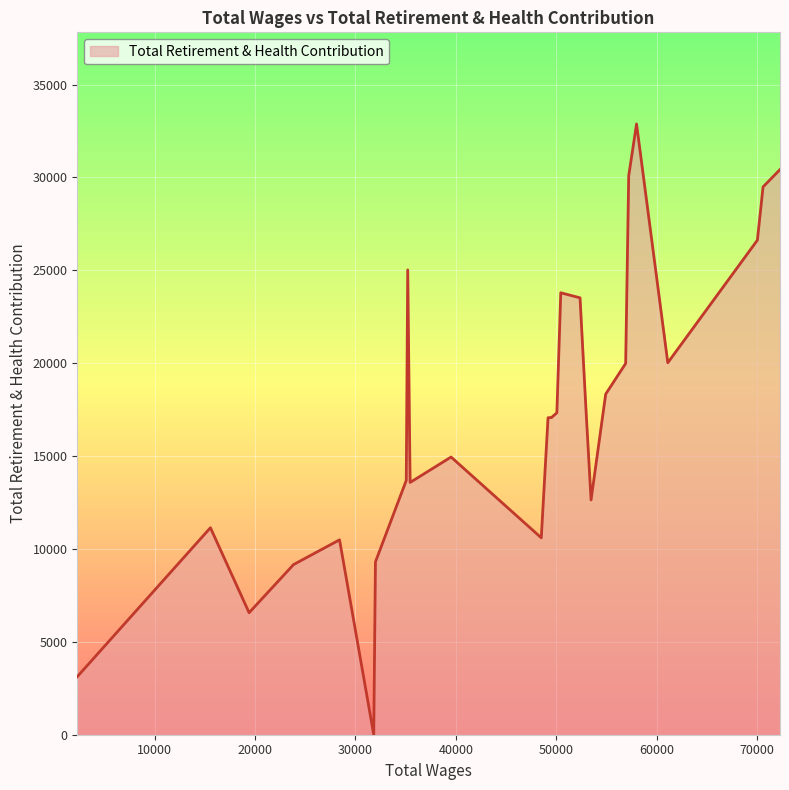

What is the difference between the maximum and minimum values?

32882